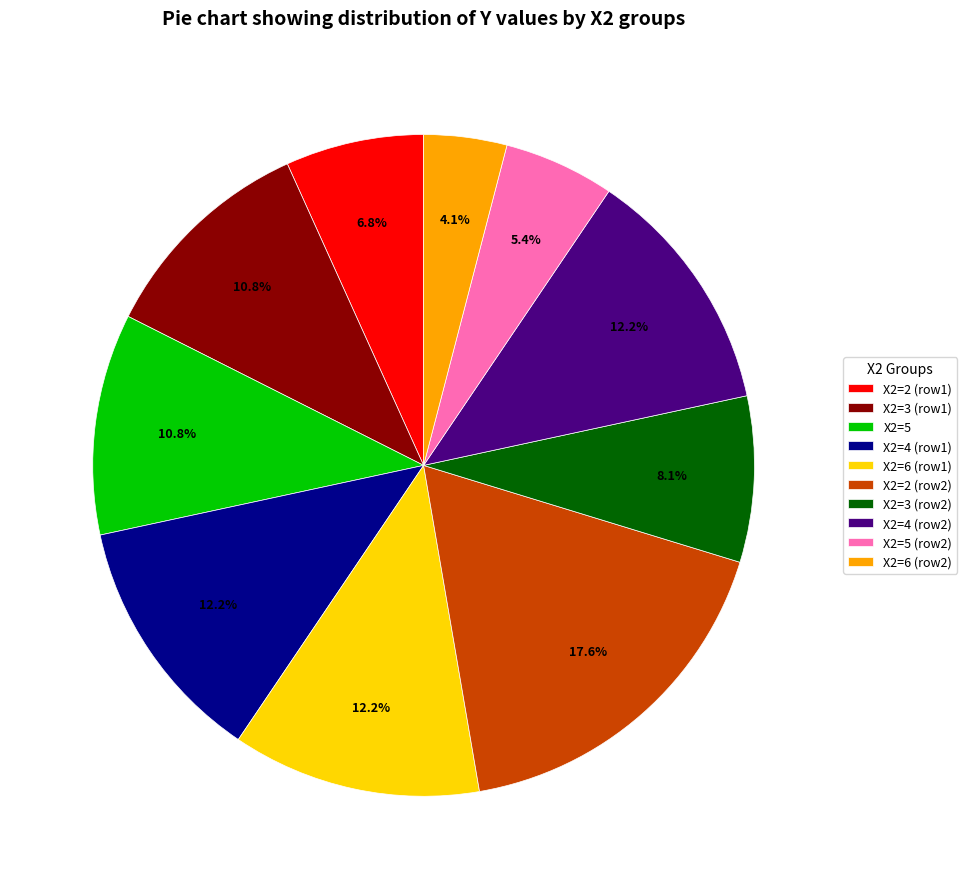

What is the smallest slice in the pie chart?

X2=6 (row2)